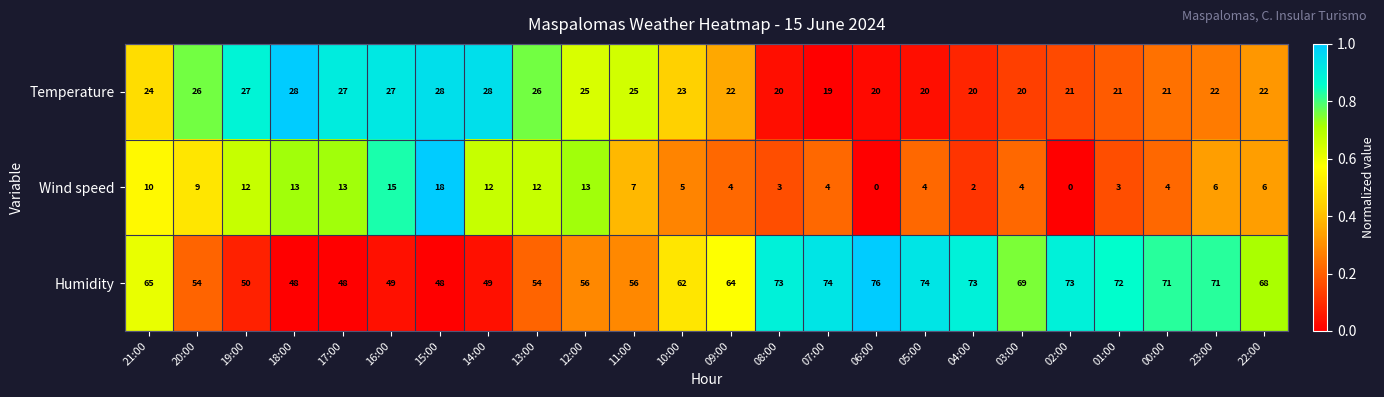

At how many categories does at least one series exceed 0?

24